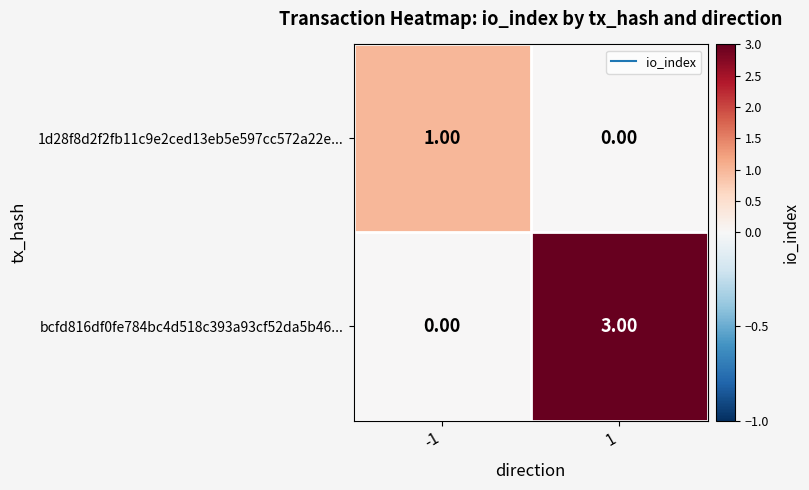

Which series has the largest total across all categories?

bcfd816df0fe784bc4d518c393a93cf52da5b46...